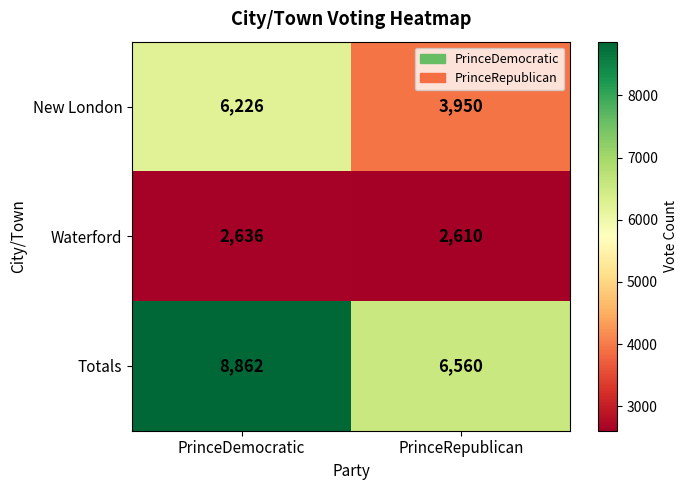

The value of New London at PrinceDemocratic is 2037. True or false?

False